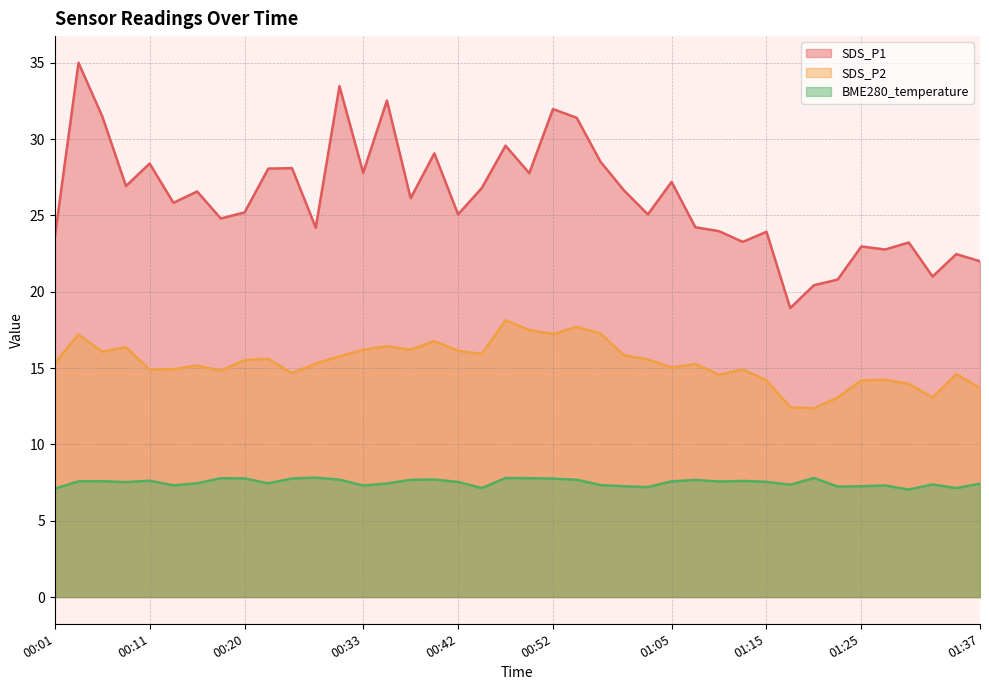

Reading left to right, what are all the values shown in this chart?

SDS_P1: 23.6	35.0	31.5	26.9	28.4	25.8	26.6	24.8	25.2	28.1	28.1	24.2	33.5	27.8	32.5	26.1	29.1	25.1	26.8	29.6	27.8	32.0	31.4	28.5	26.6	25.1	27.2	24.2	24.0	23.3	23.9	18.9	20.4	20.8	23.0	22.8	23.2	21.0	22.5	22.0
SDS_P2: 15.3	17.2	16.1	16.4	14.9	14.9	15.2	14.8	15.5	15.6	14.7	15.3	15.8	16.2	16.4	16.2	16.8	16.1	15.9	18.1	17.5	17.2	17.7	17.3	15.8	15.6	15.0	15.3	14.6	14.9	14.2	12.4	12.4	13.1	14.2	14.2	14.0	13.1	14.6	13.7
BME280_temperature: 7.1	7.6	7.6	7.5	7.6	7.3	7.5	7.8	7.8	7.5	7.8	7.8	7.7	7.3	7.4	7.7	7.7	7.5	7.1	7.8	7.8	7.8	7.7	7.3	7.3	7.2	7.6	7.7	7.6	7.6	7.5	7.4	7.8	7.2	7.3	7.3	7.0	7.4	7.1	7.4